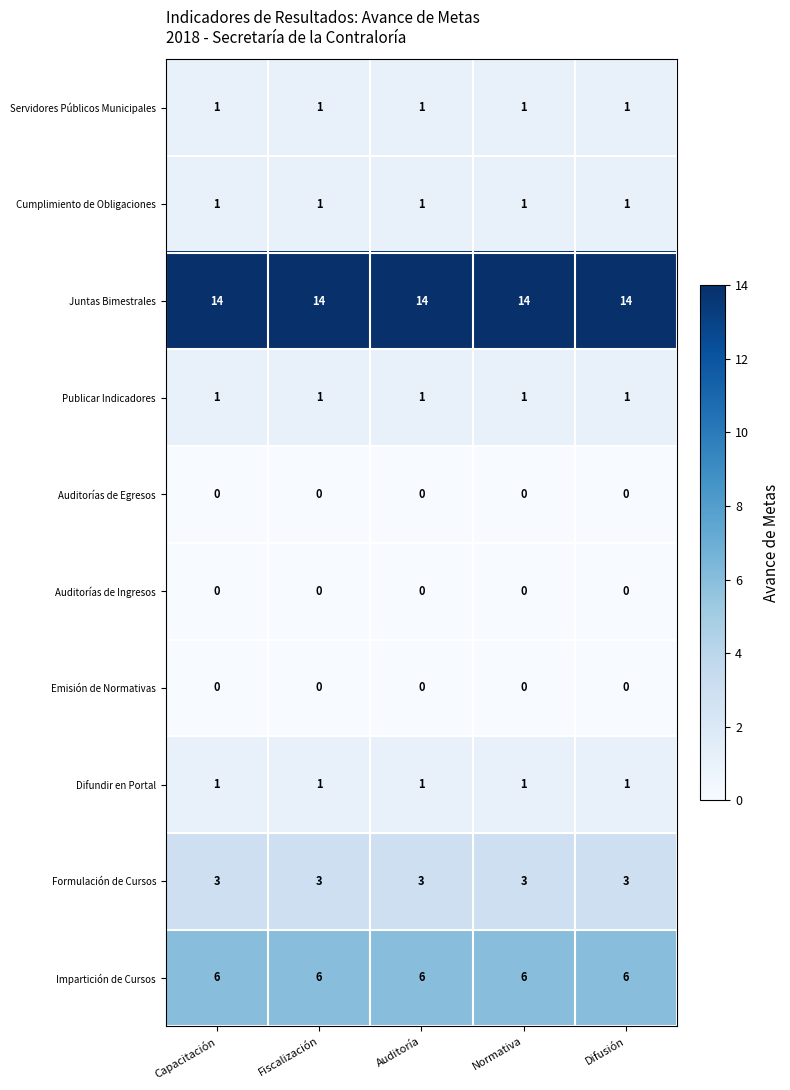

What is the spread (max minus min) of values at Fiscalización?

14